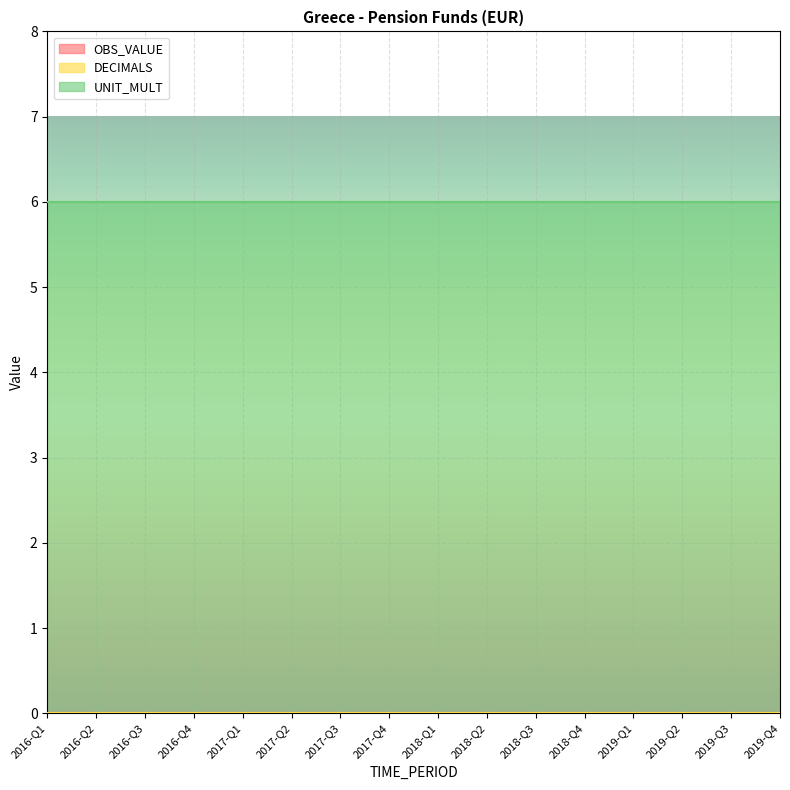

Which series changed the most between 2016-Q2 and 2018-Q2?

OBS_VALUE